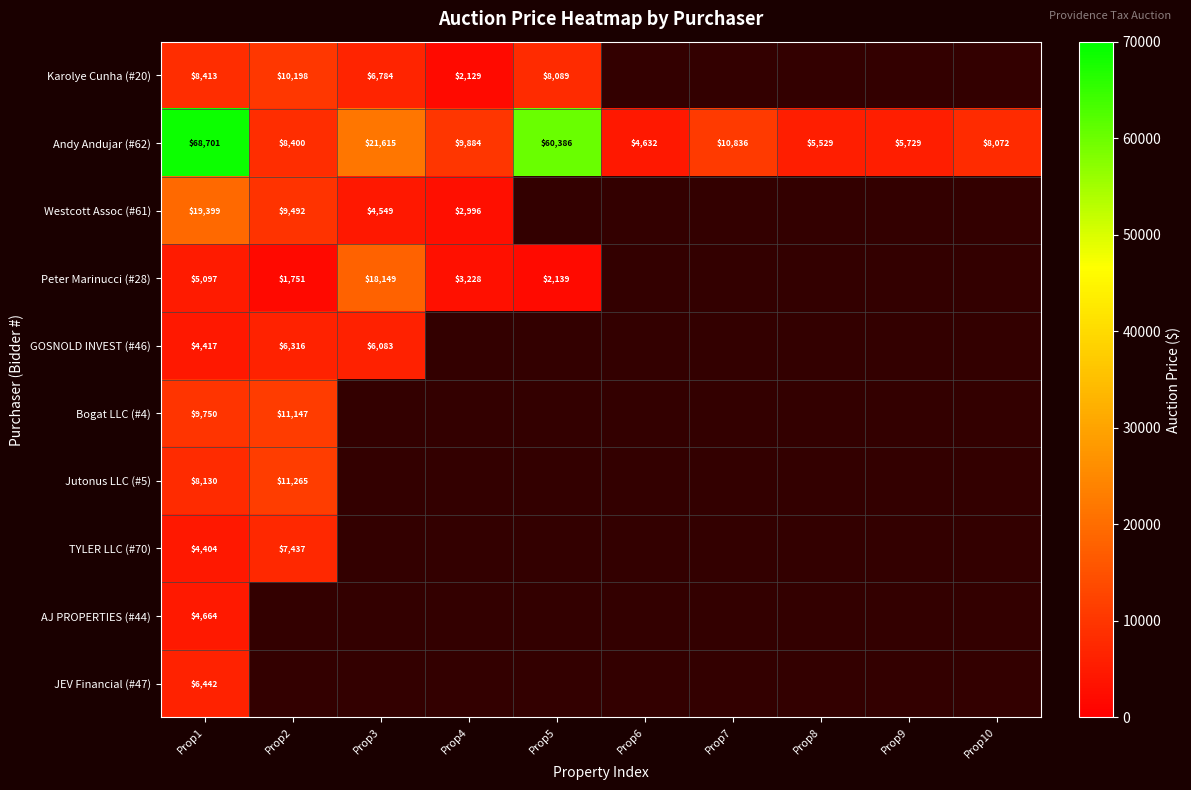

Where does the Andy Andujar (#62) series first go above 9884?

Prop1